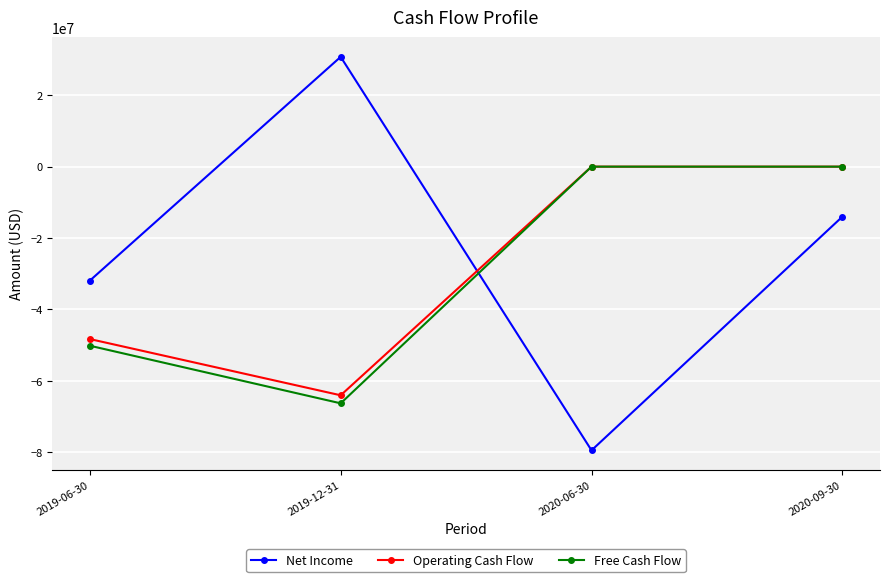

In Net Income, how many points are higher than both neighbors (excluding endpoints)?

1